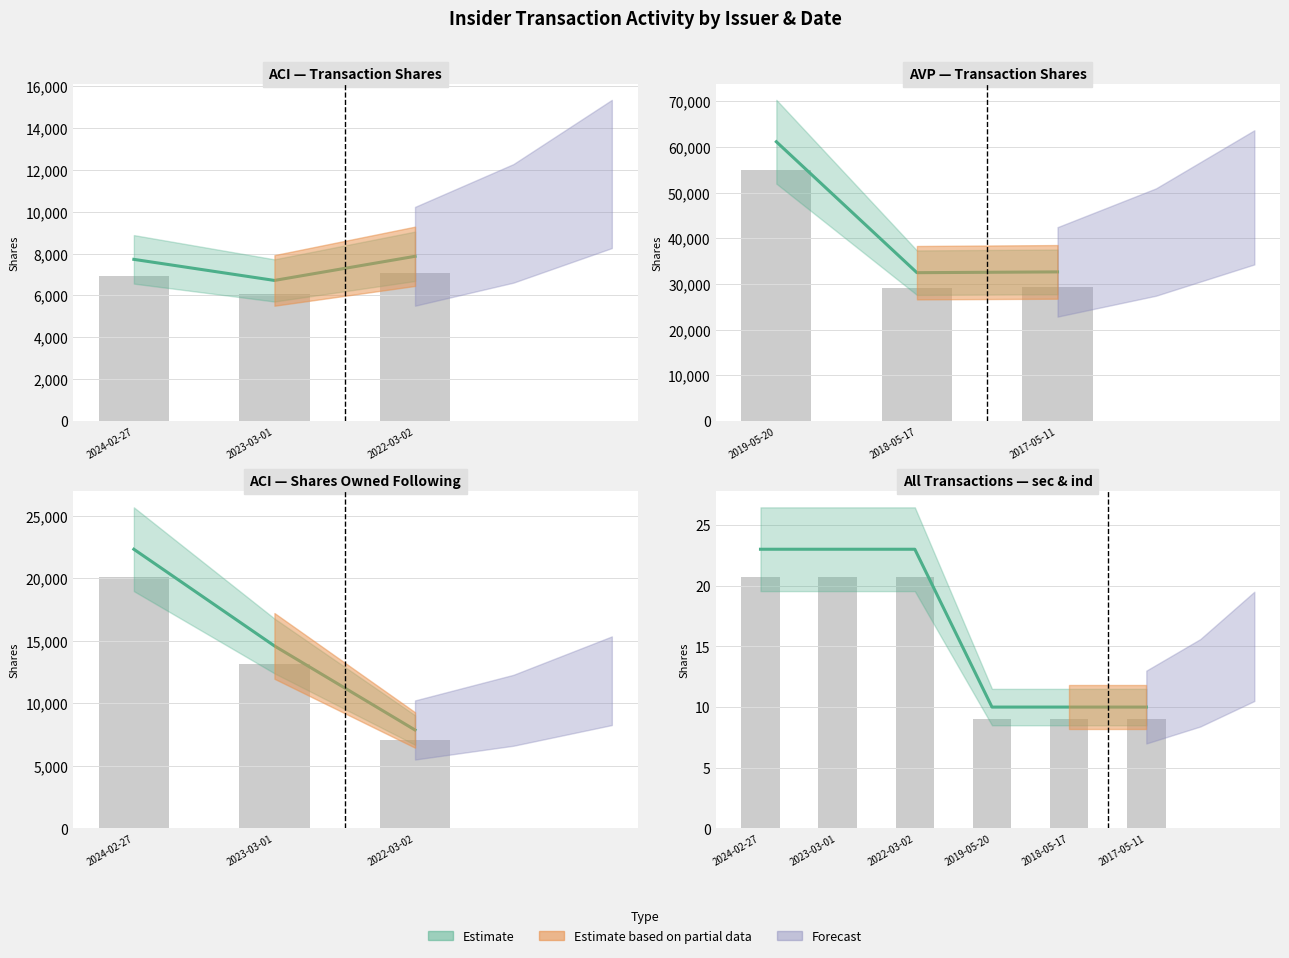

What is the total value across all series at 2023-03-01?

43.7